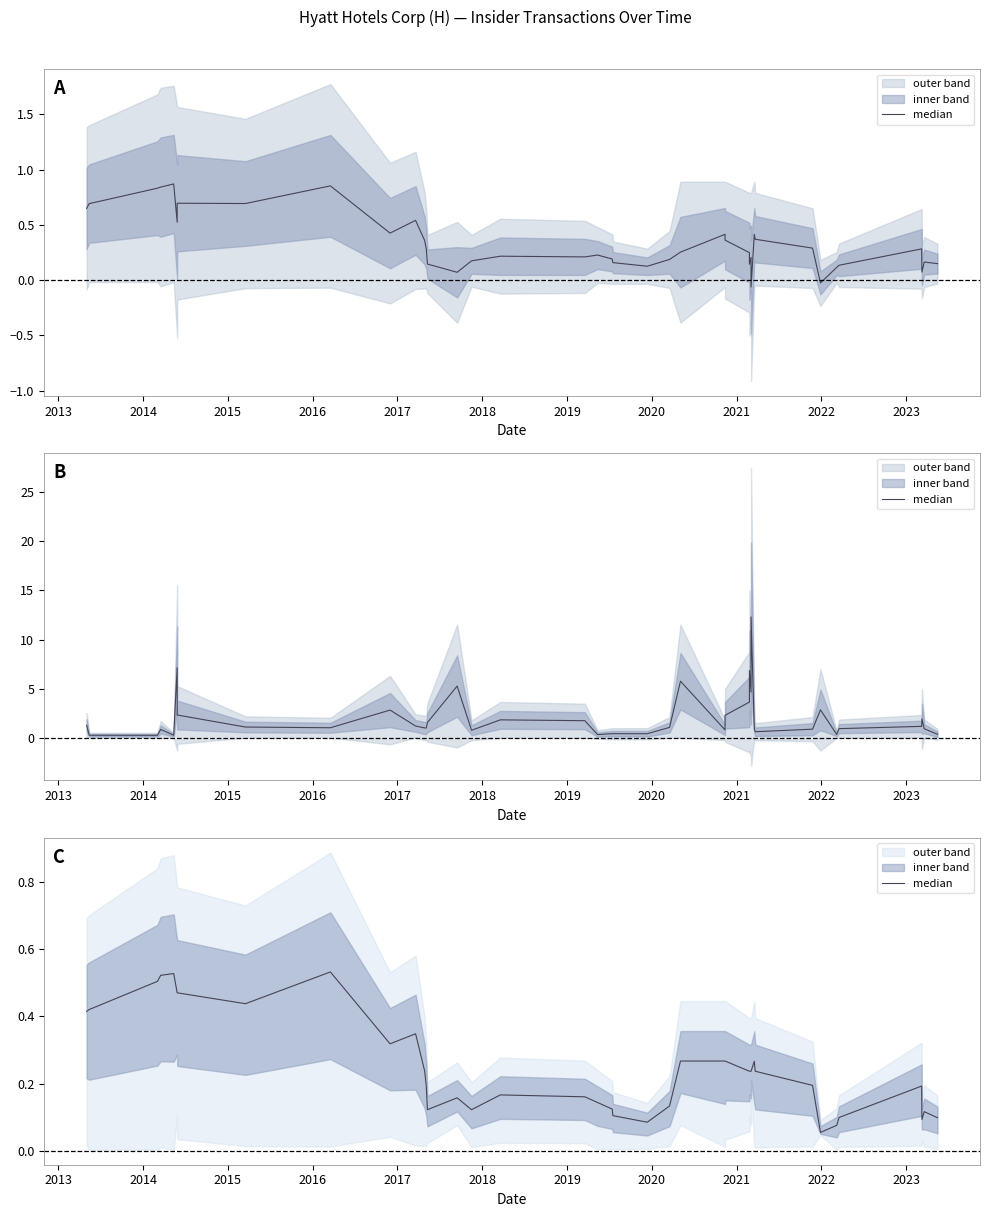

True or false: the data shows 0.3 at 2018.

False